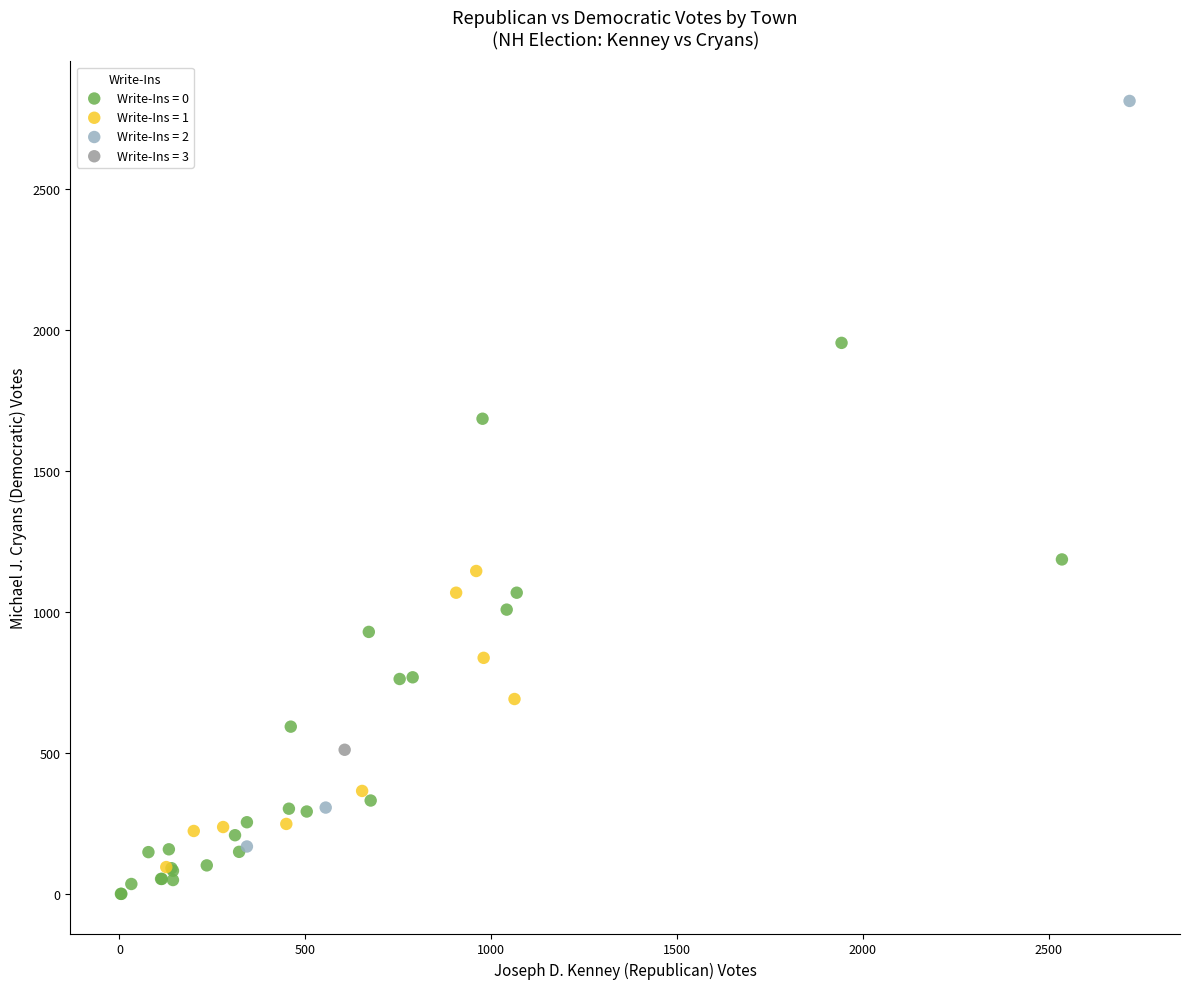

What are all the series names shown in the legend?

Write-Ins = 0, Write-Ins = 1, Write-Ins = 2, Write-Ins = 3